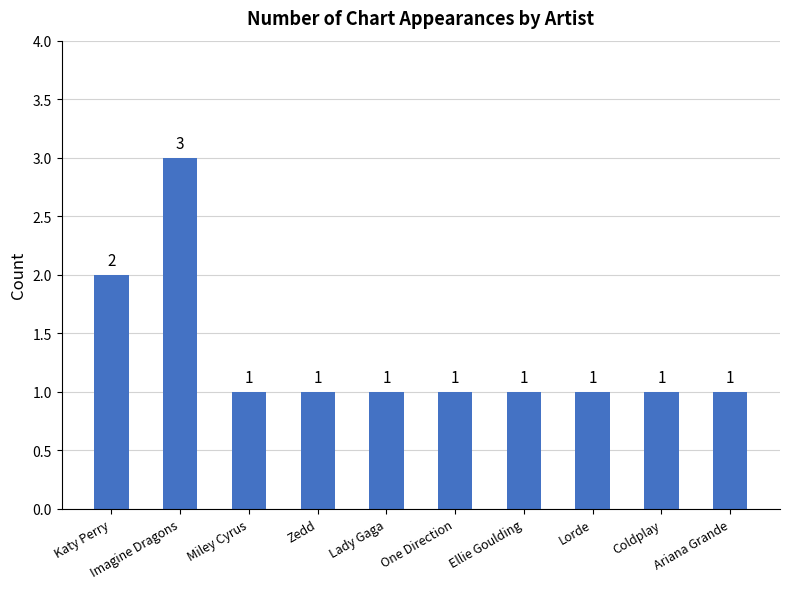

What is the value of the 3rd bar from the left?

1